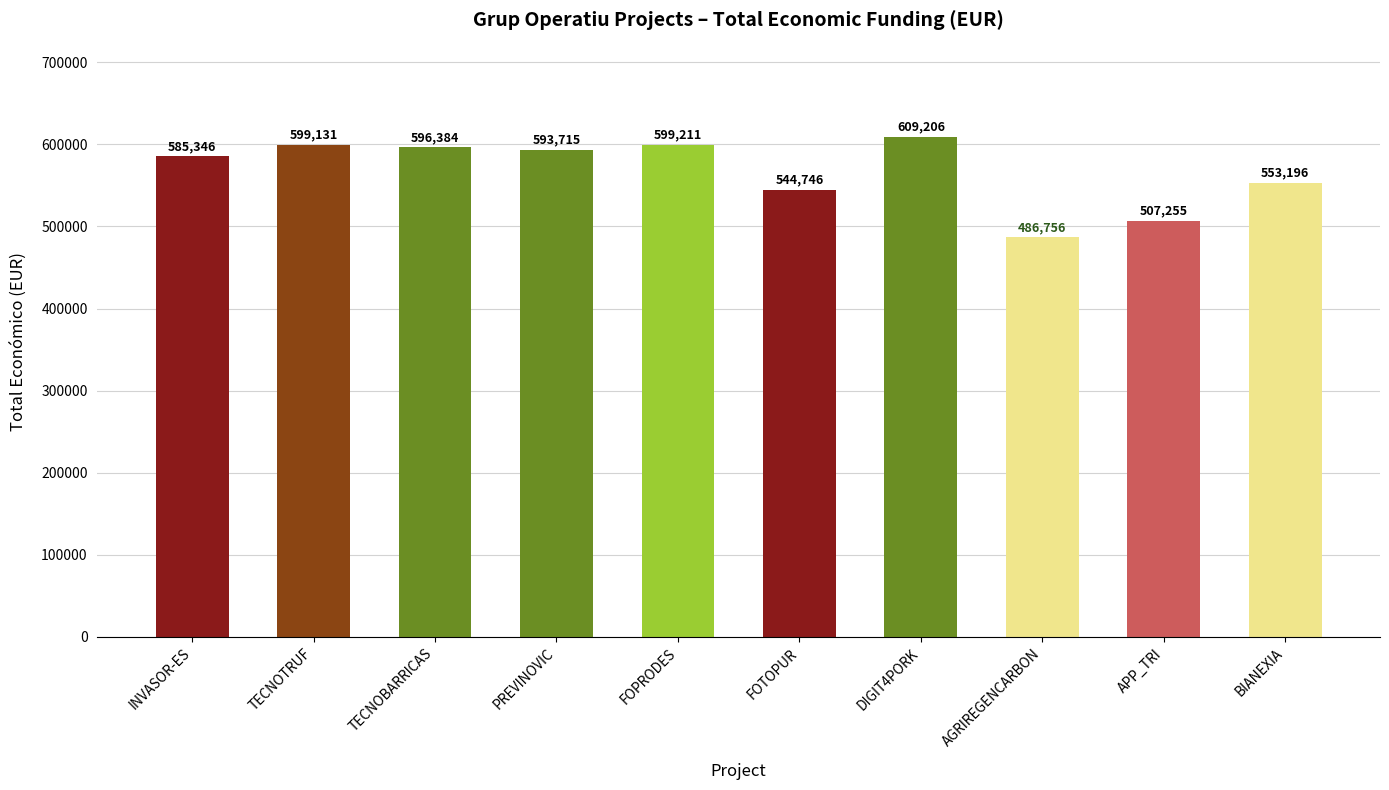

What is the sum of all values?

5674946